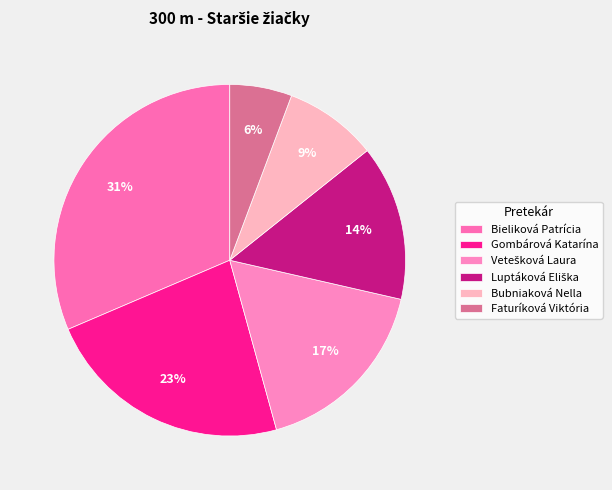

To the nearest percent, what is the combined percentage of Bubniaková Nella and Luptáková Eliška?

23%